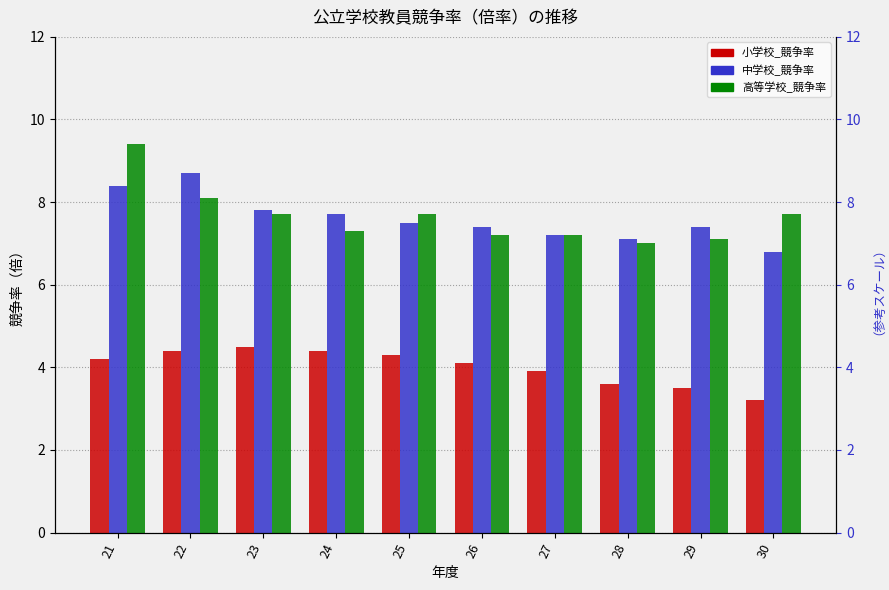

Reading right to left, extract all data points from this chart.

小学校_競争率: 3.2	3.5	3.6	3.9	4.1	4.3	4.4	4.5	4.4	4.2
中学校_競争率: 6.8	7.4	7.1	7.2	7.4	7.5	7.7	7.8	8.7	8.4
高等学校_競争率: 7.7	7.1	7.0	7.2	7.2	7.7	7.3	7.7	8.1	9.4